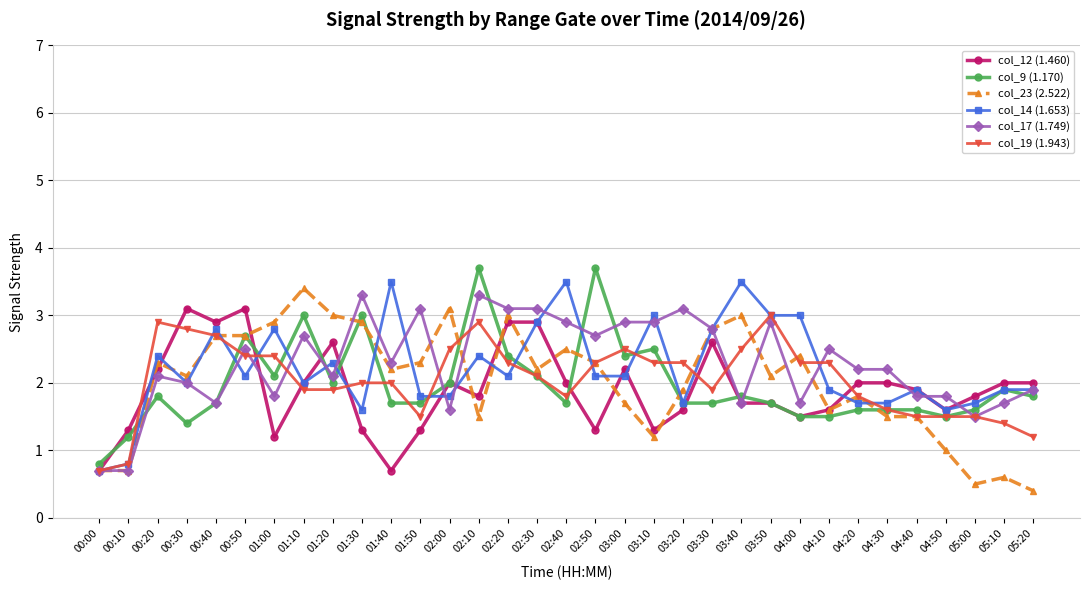

True or false: col_12 (1.460) has more than 1 points higher than both neighbors.

True